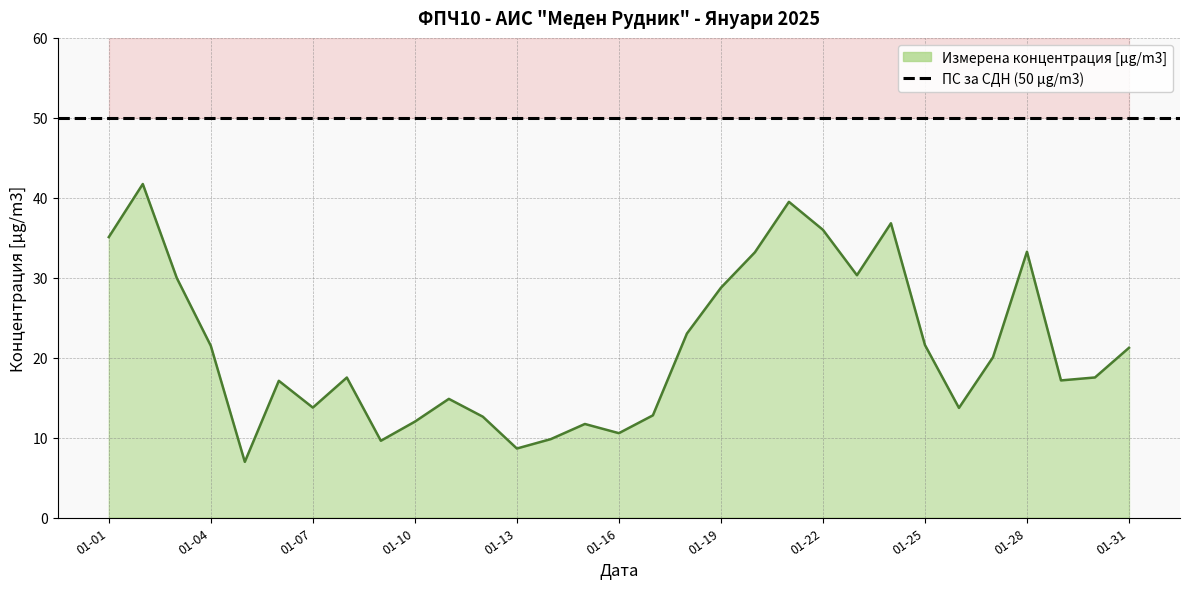

What is the value of the 15th point from the left?

11.7